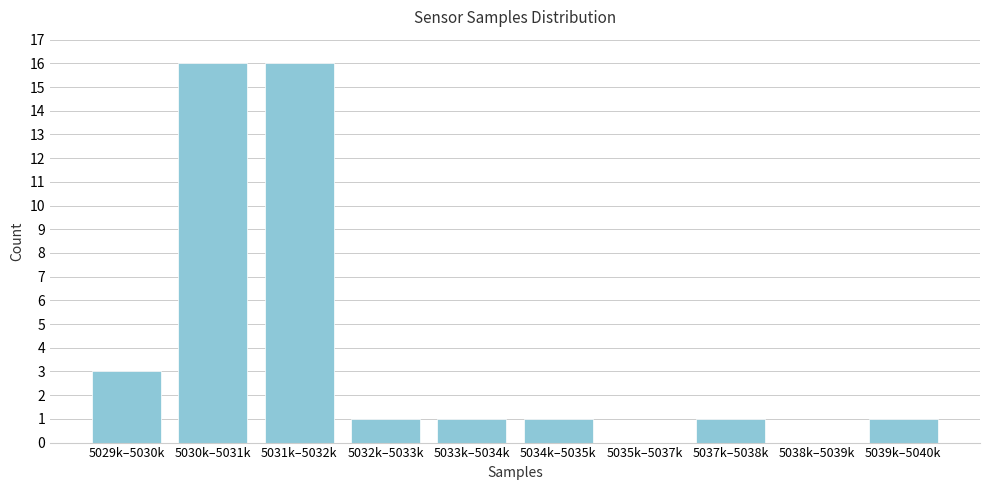

Reading right to left, transcribe all the data shown in this chart.

5039k–5040k=1	5038k–5039k=0	5037k–5038k=1	5035k–5037k=0	5034k–5035k=1	5033k–5034k=1	5032k–5033k=1	5031k–5032k=16	5030k–5031k=16	5029k–5030k=3